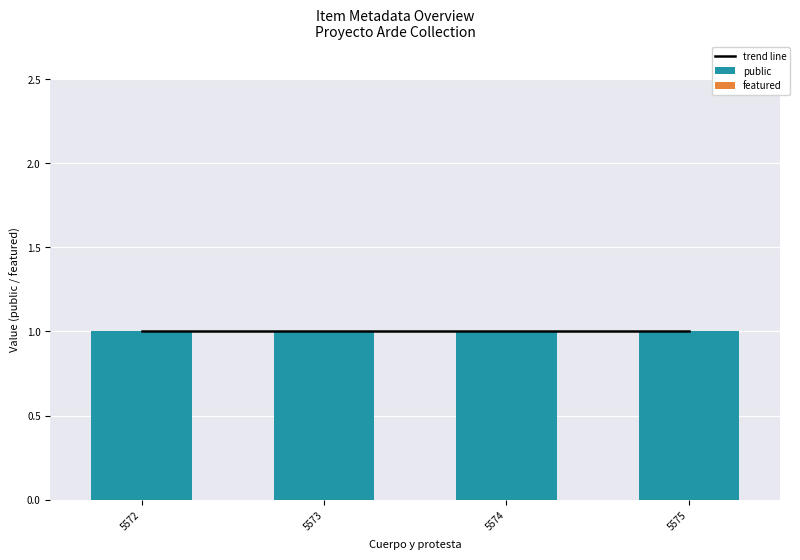

At how many categories does at least one series exceed 0?

4